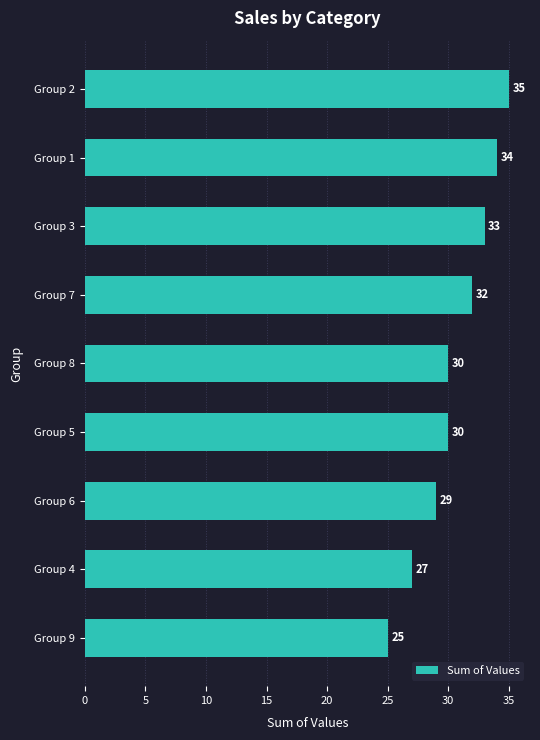

How many categories are shown in the chart?

9